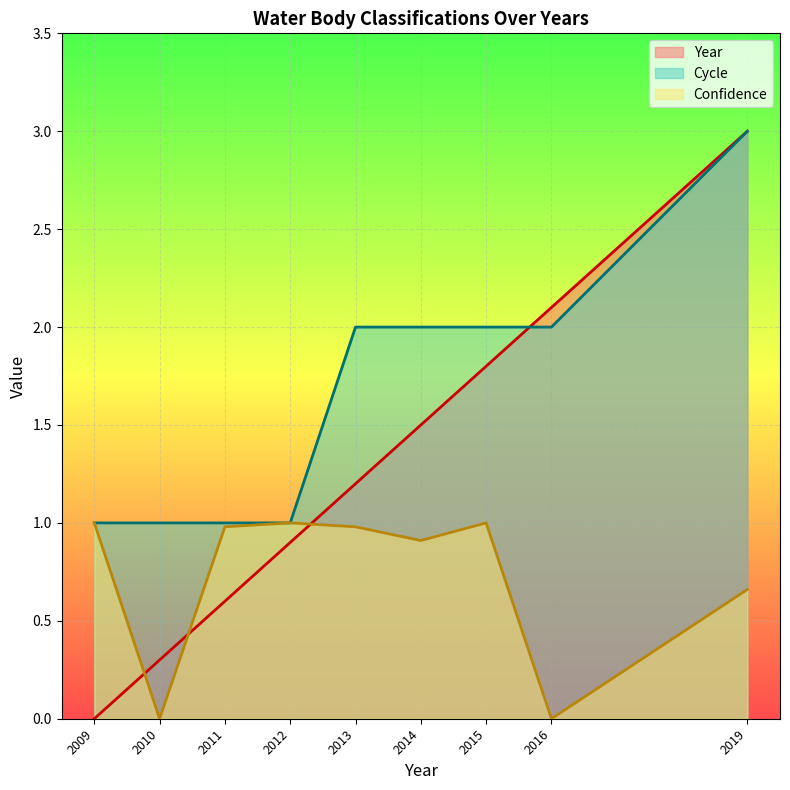

Which series has the largest total across all categories?

Cycle